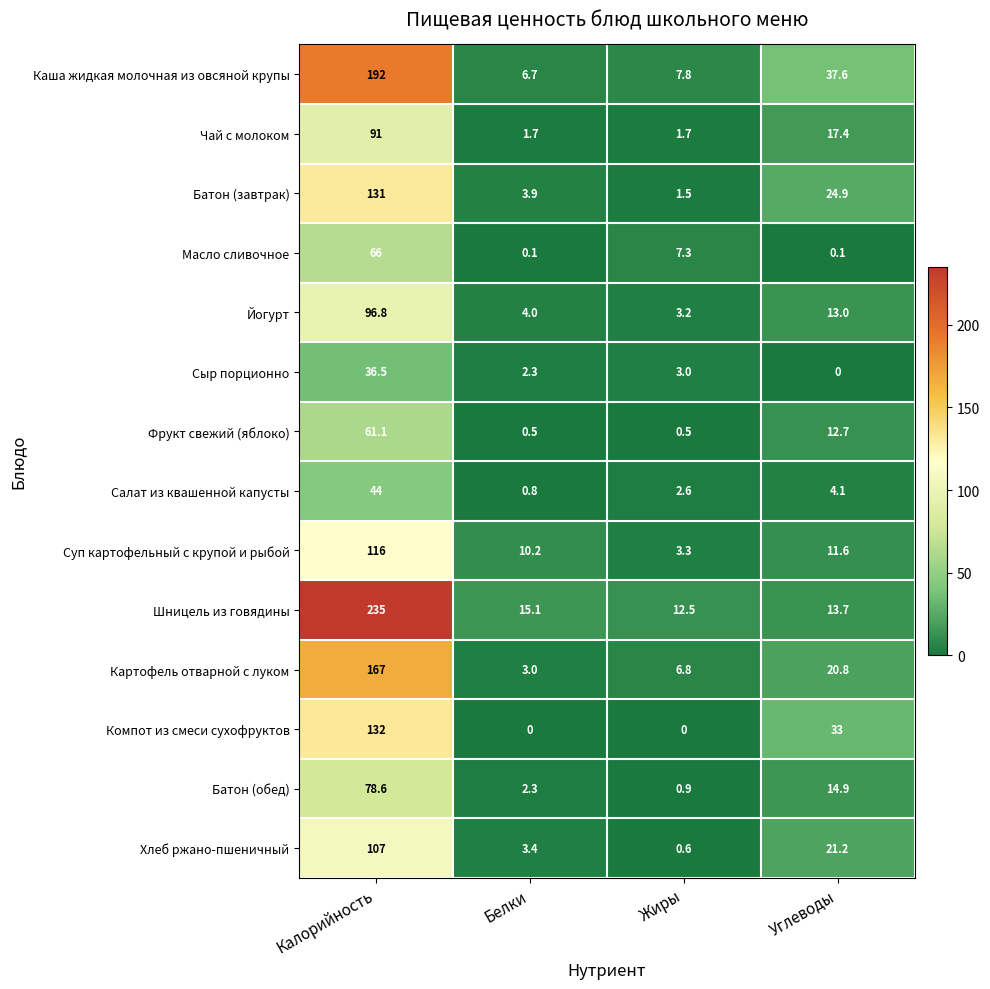

True or false: Фрукт свежий (яблоко) has a value of 61.1 at Калорийность.

True